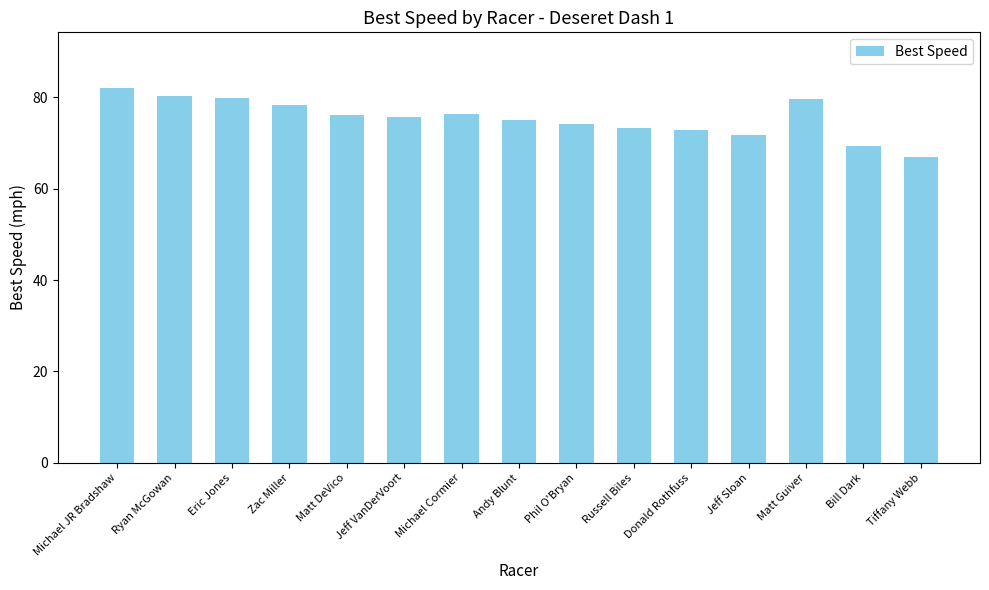

Approximately how many times larger is the value at Phil O'Bryan compared to Michael JR Bradshaw?

0.9